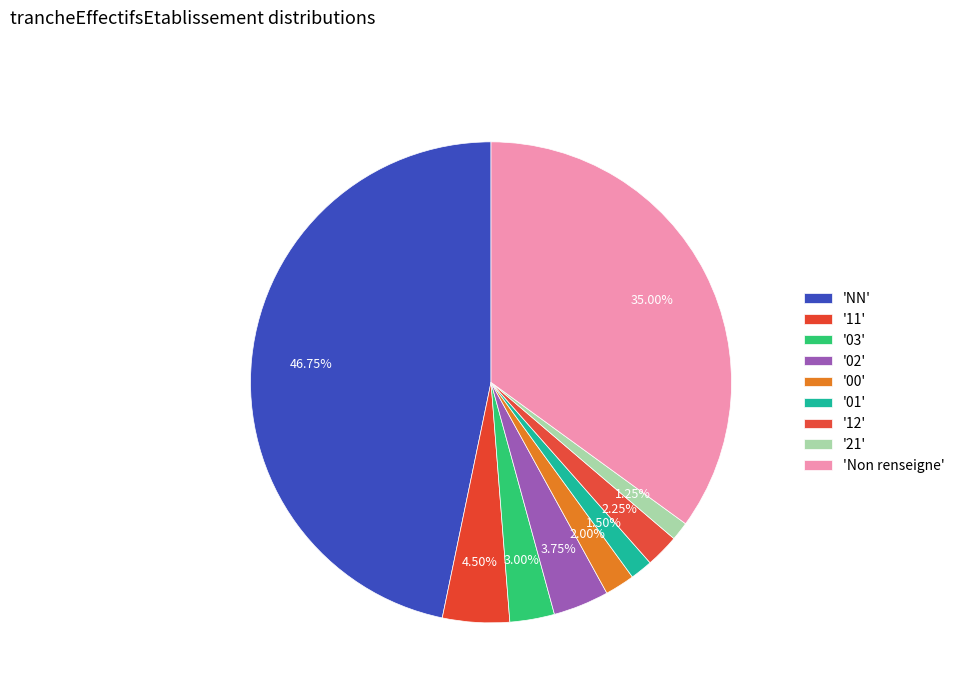

Count the number of slices in the pie.

9